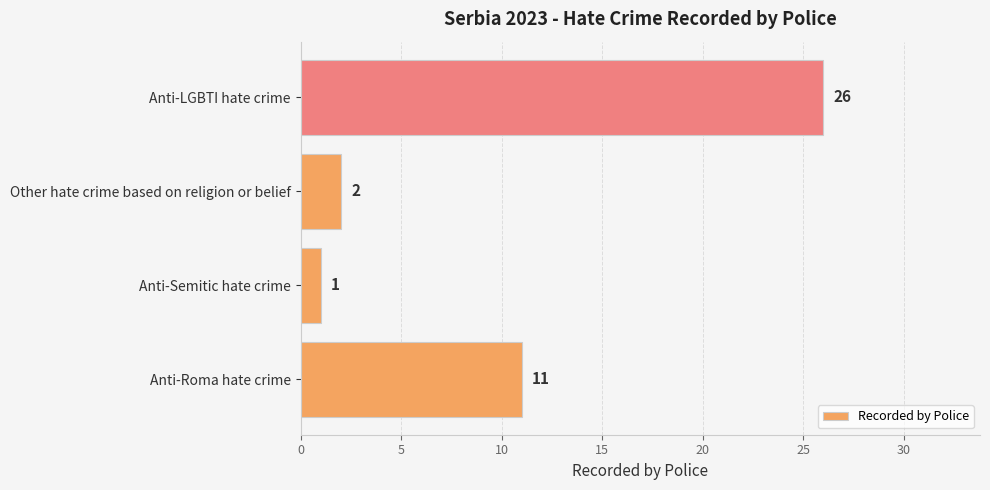

Reading top to bottom, extract all data points from this chart.

Anti-LGBTI hate crime=26	Other hate crime based on religion or belief=2	Anti-Semitic hate crime=1	Anti-Roma hate crime=11